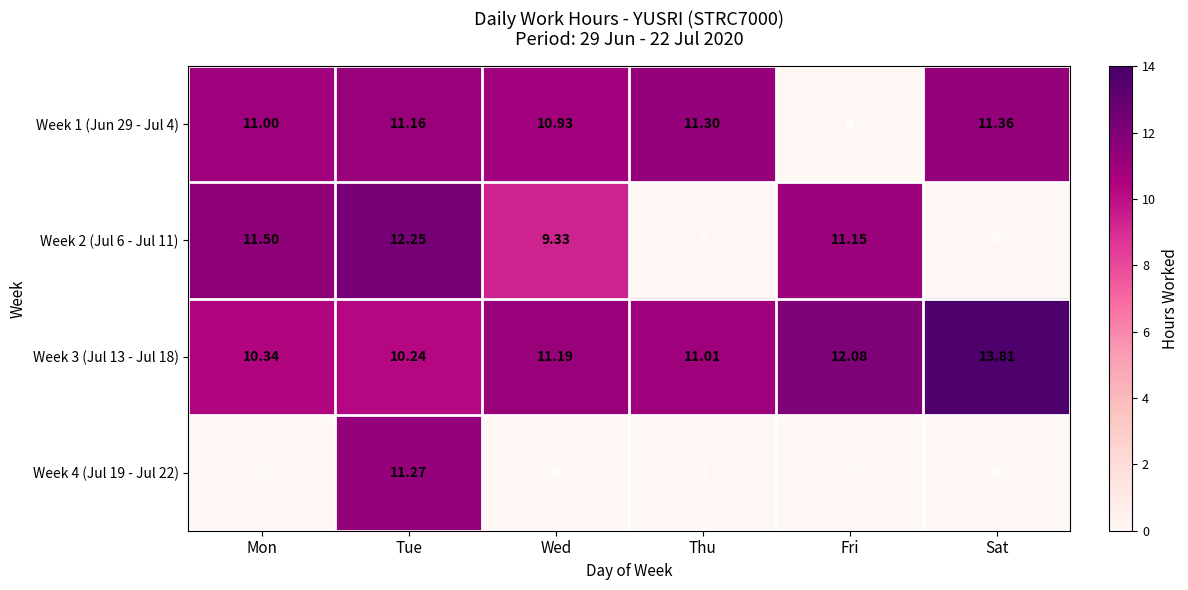

At which category is the sum across all series the highest?

Tue